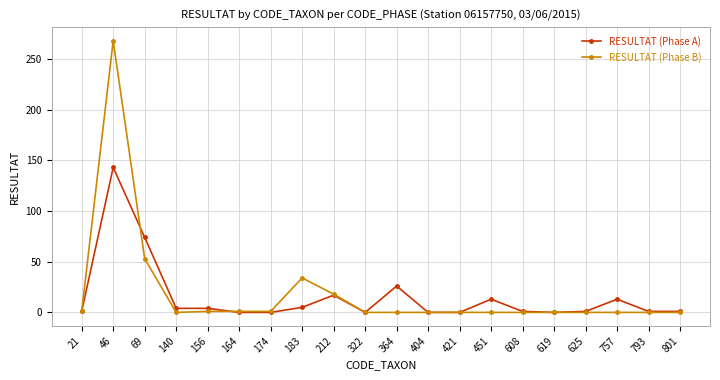

The value of RESULTAT (Phase A) at 322 is 0. True or false?

True